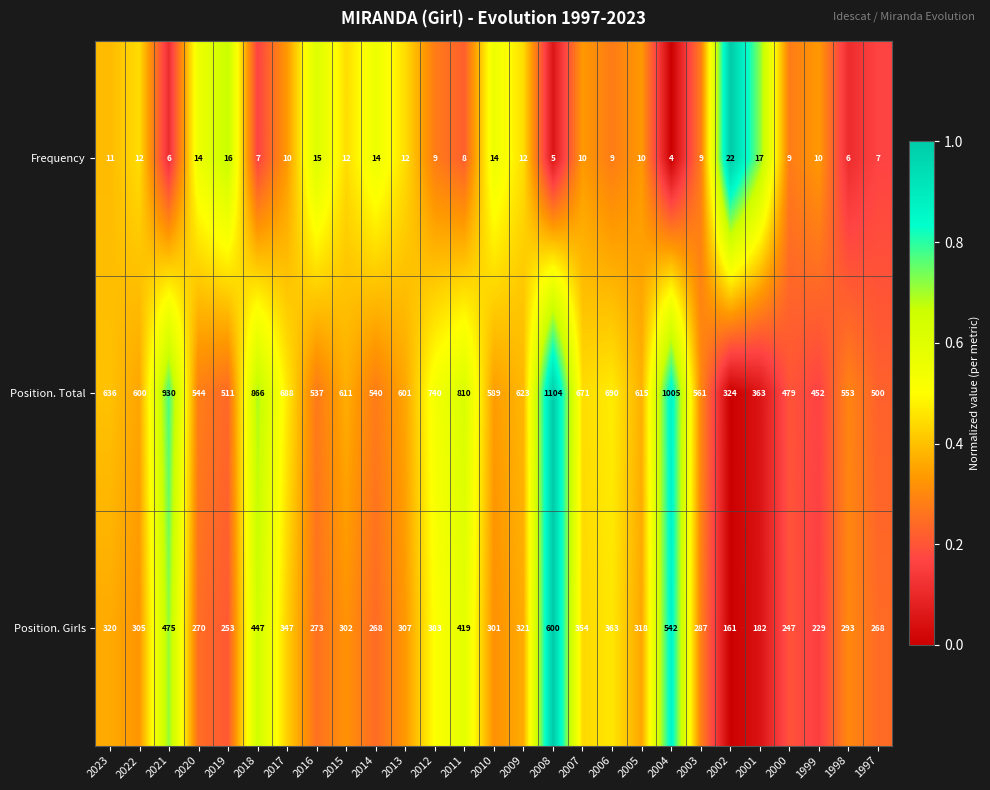

What is the total value across all series at 2005?

943